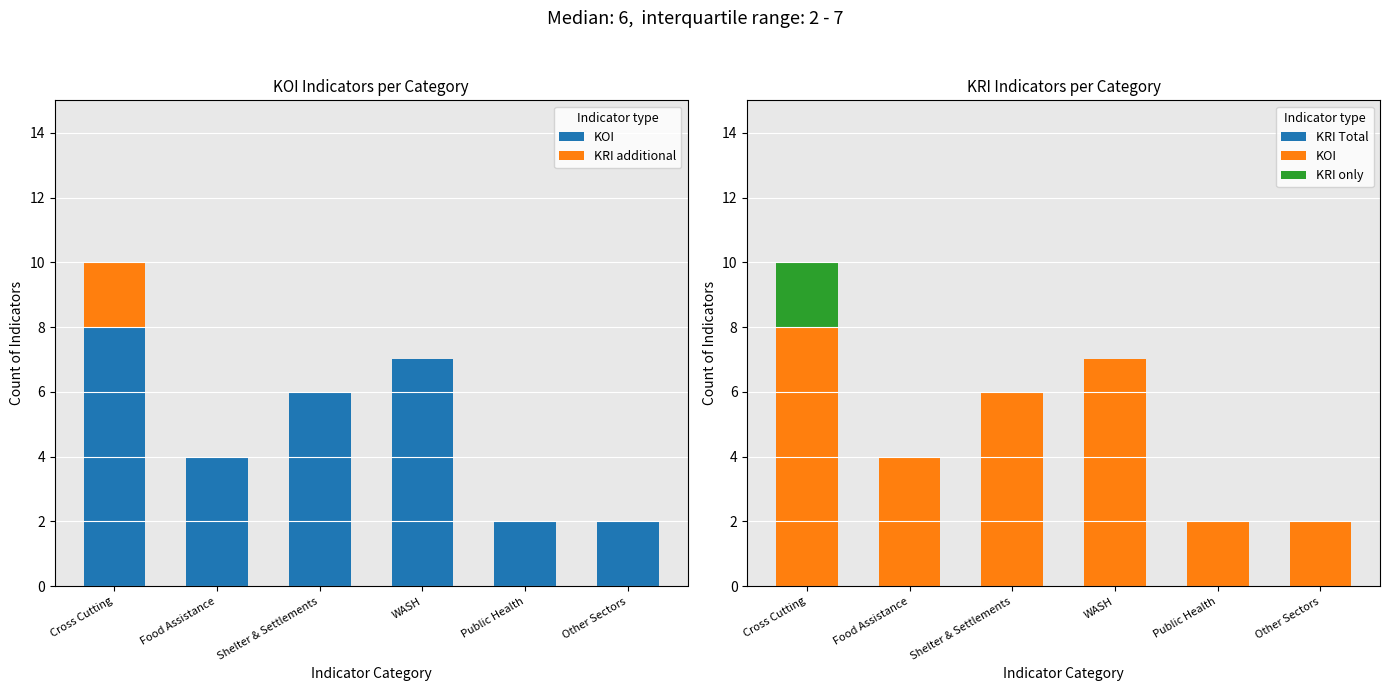

Which series has the largest total across all categories?

KRI Total